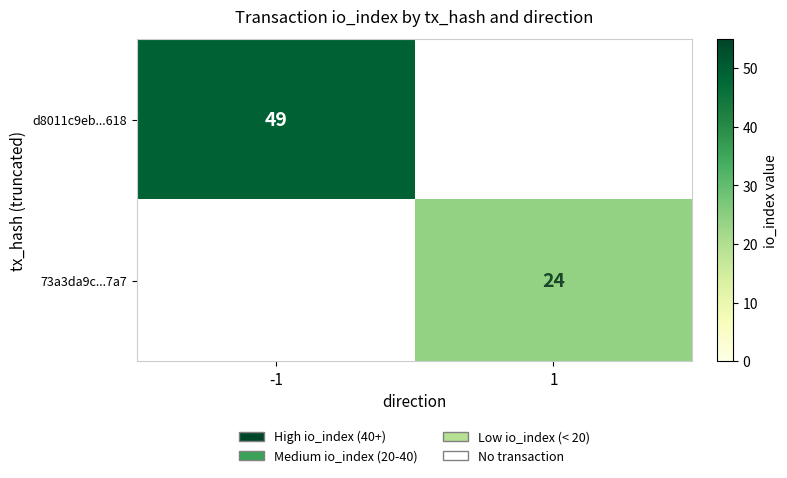

True or false: 73a3da9c...7a7 has a value of 24 at 1.

True